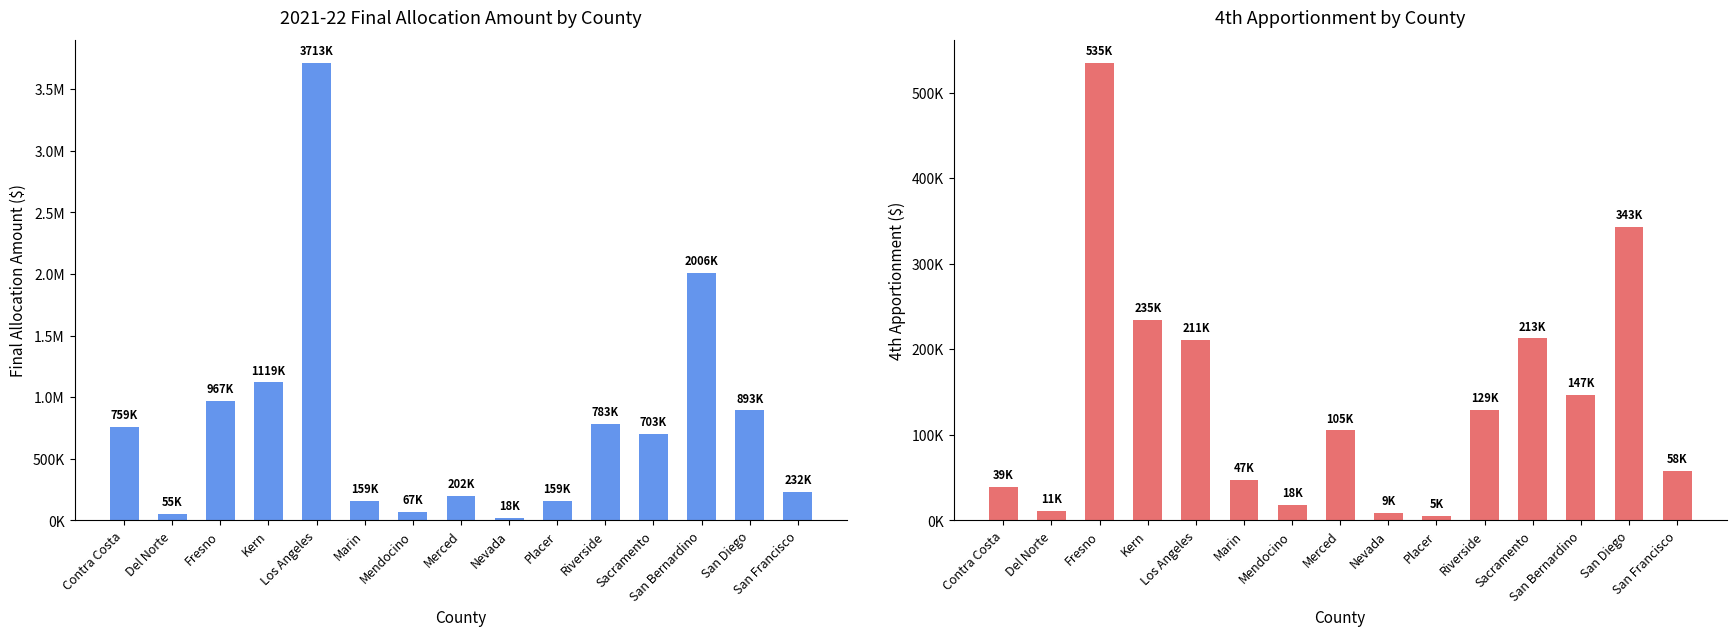

How many series are shown in this chart?

2